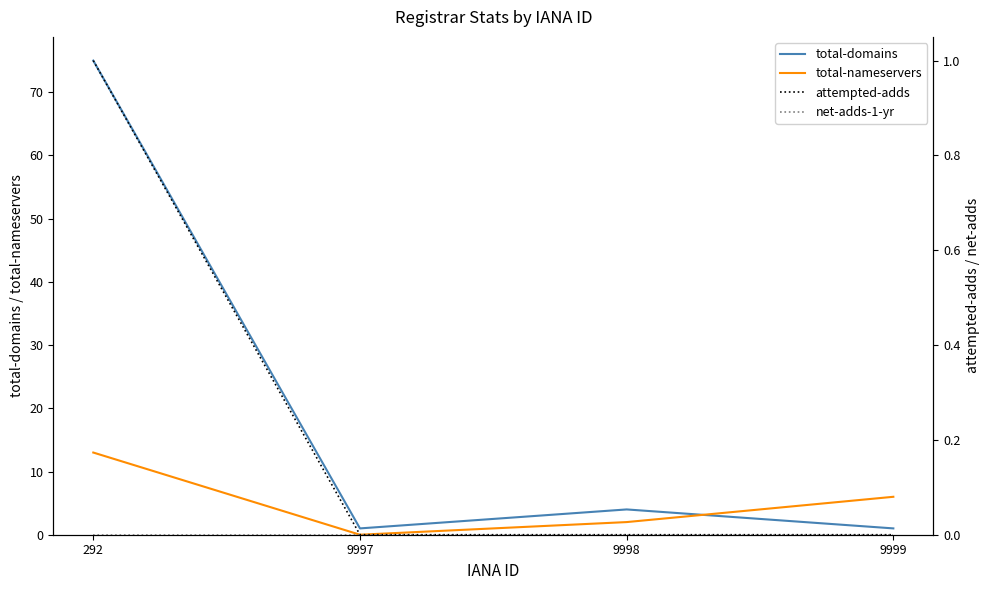

How many data points in total-domains are above 4?

1